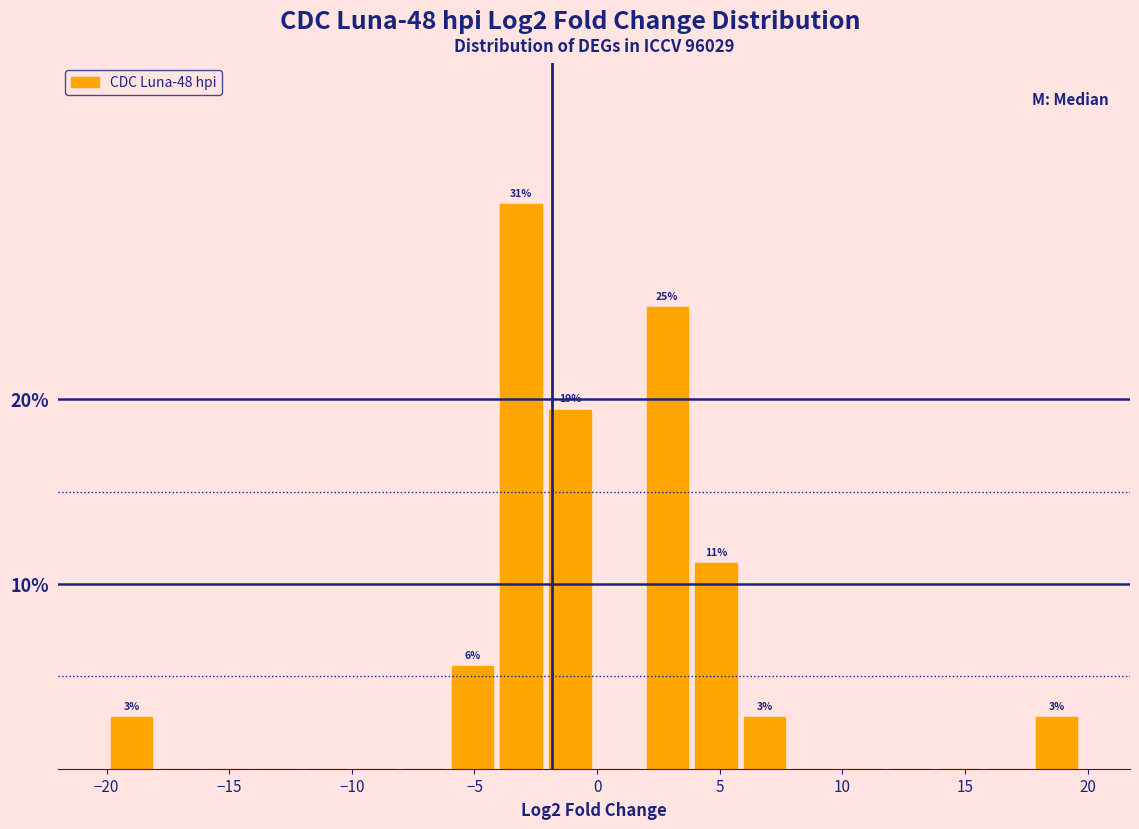

Read against the x-axis, roughly where is the centre of the tallest bar?

-3.0